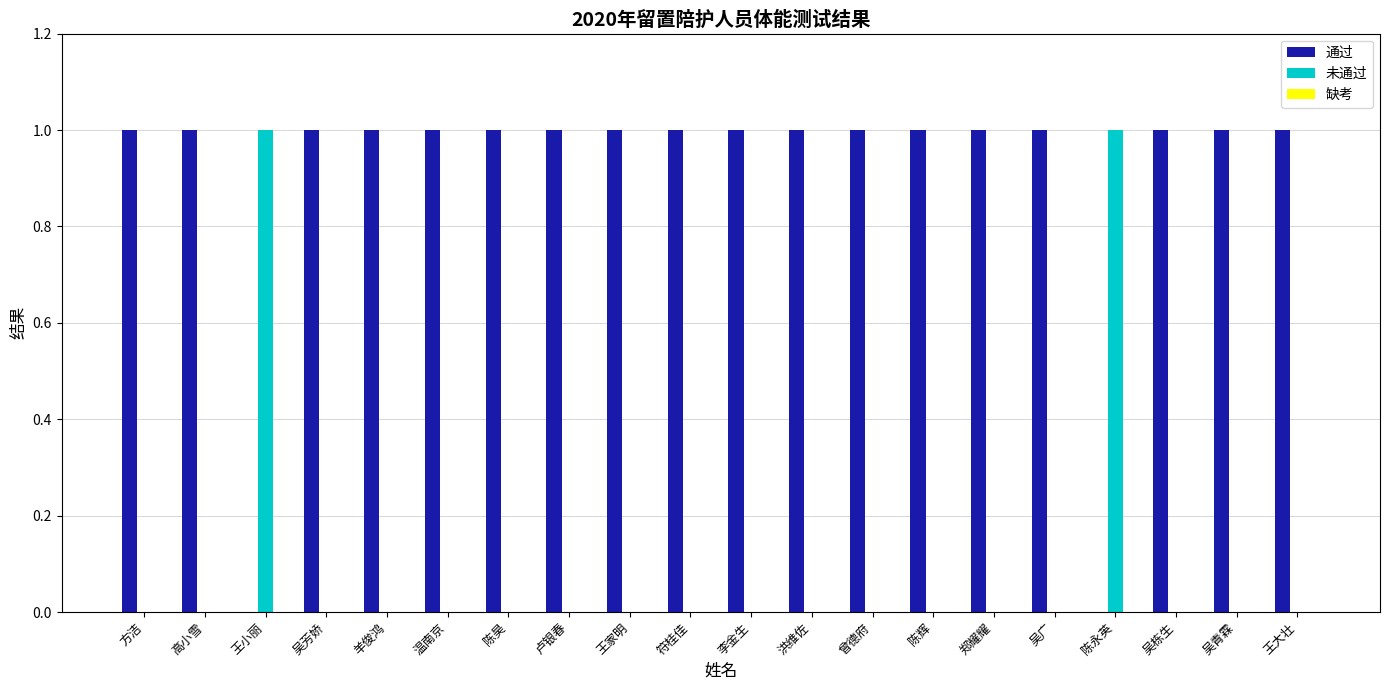

Is it true that 未通过 equals 0 at 陈昊?

True